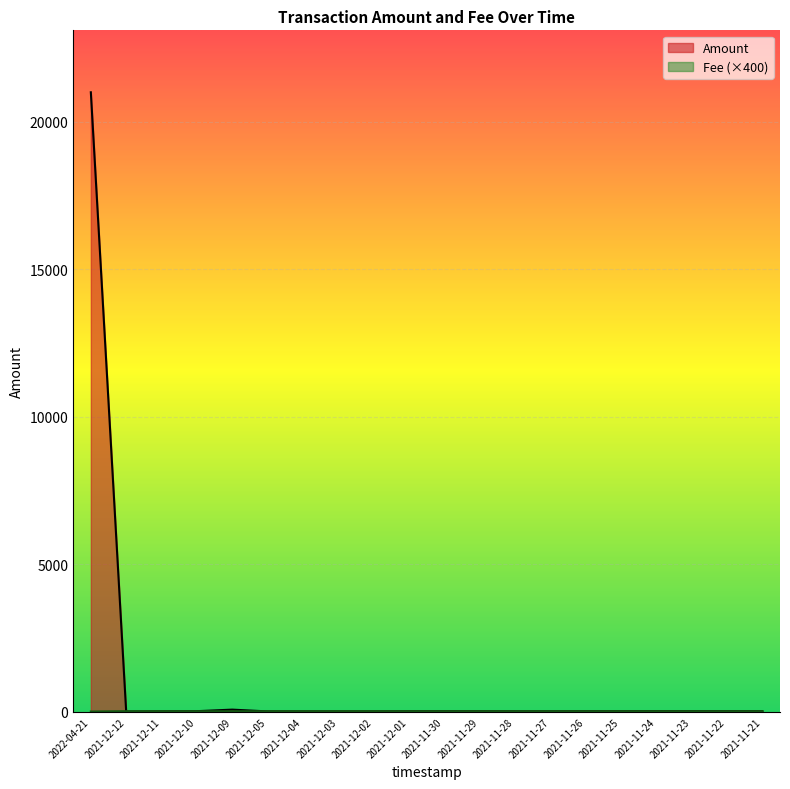

How many data points does each series have?

20